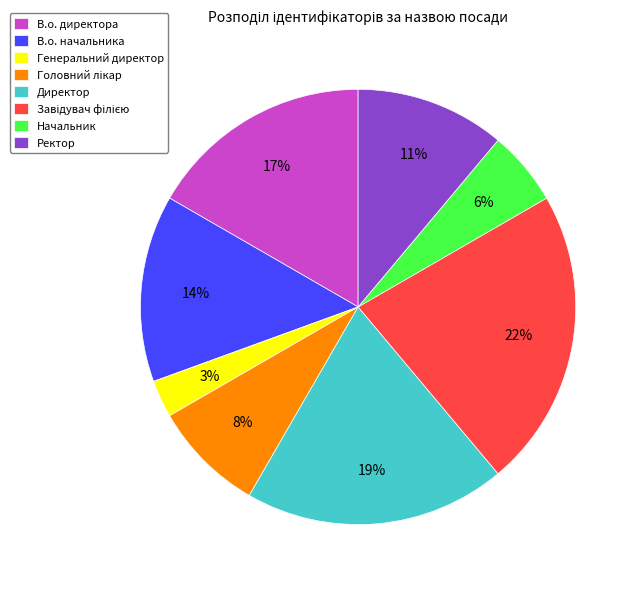

To the nearest percent, what percentage of the pie is Директор?

19%